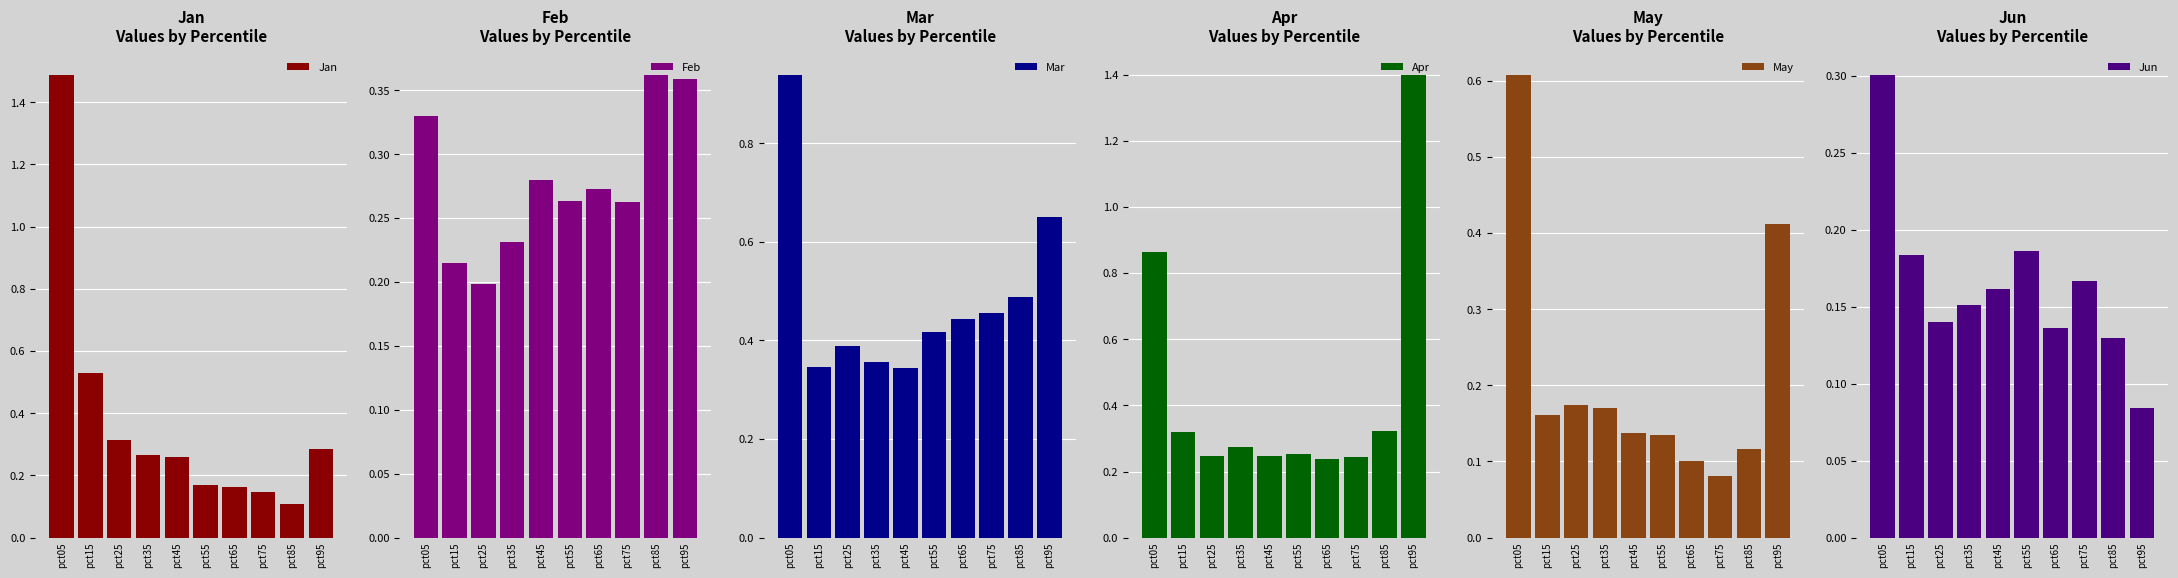

What is the average value of the Feb series?

0.3